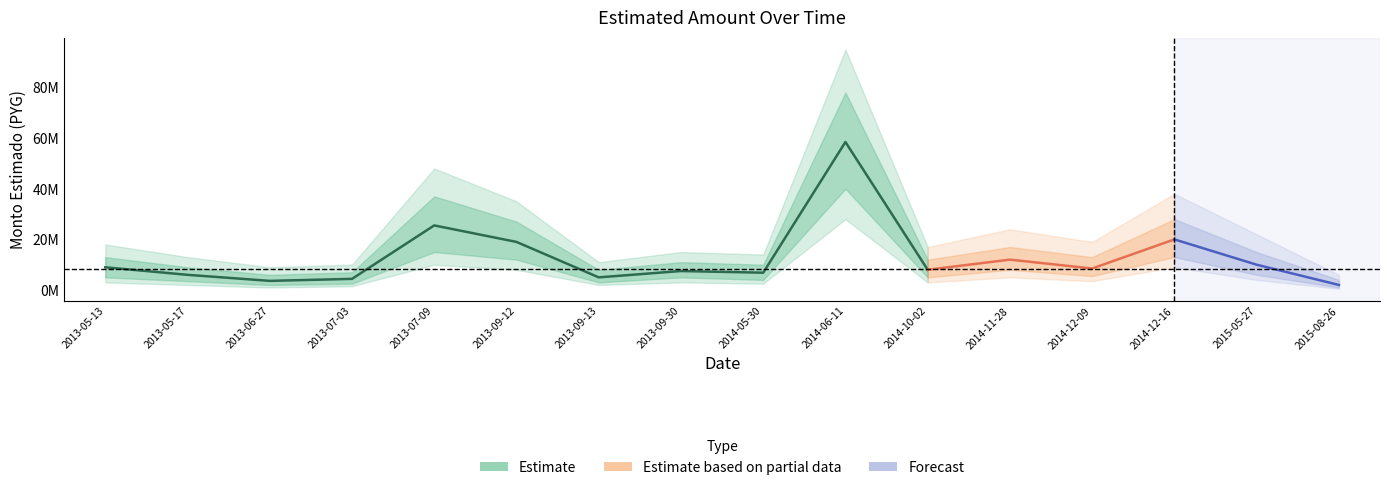

How many lines are shown in the chart?

1